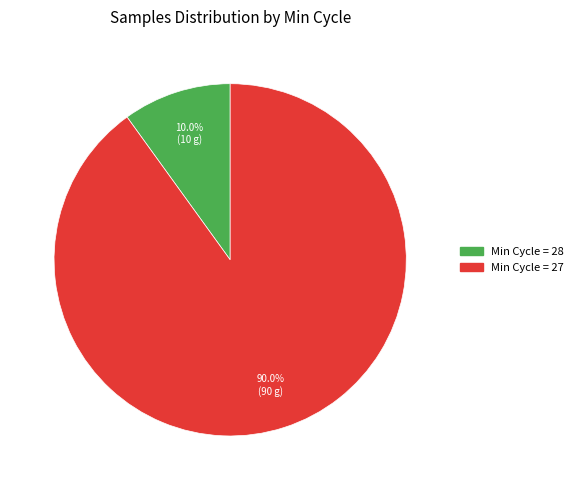

Is there any slice that represents more than half of the pie?

Yes